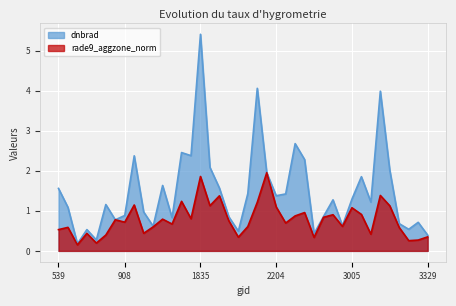

Between 2951 and 872, which is larger?

2951